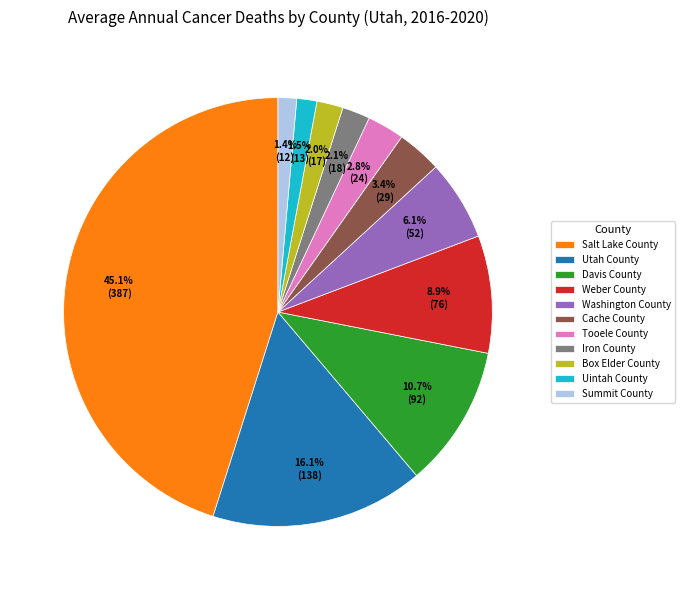

Is it true that Salt Lake County is 45% of the pie?

True